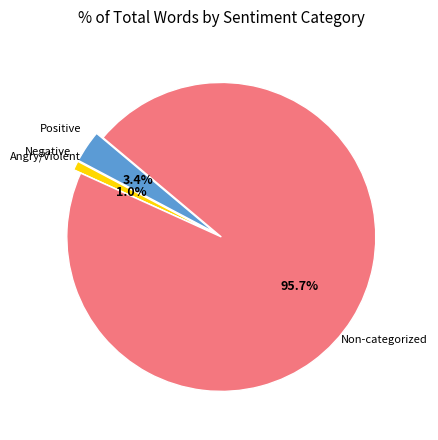

Is there a majority slice in this chart?

Yes